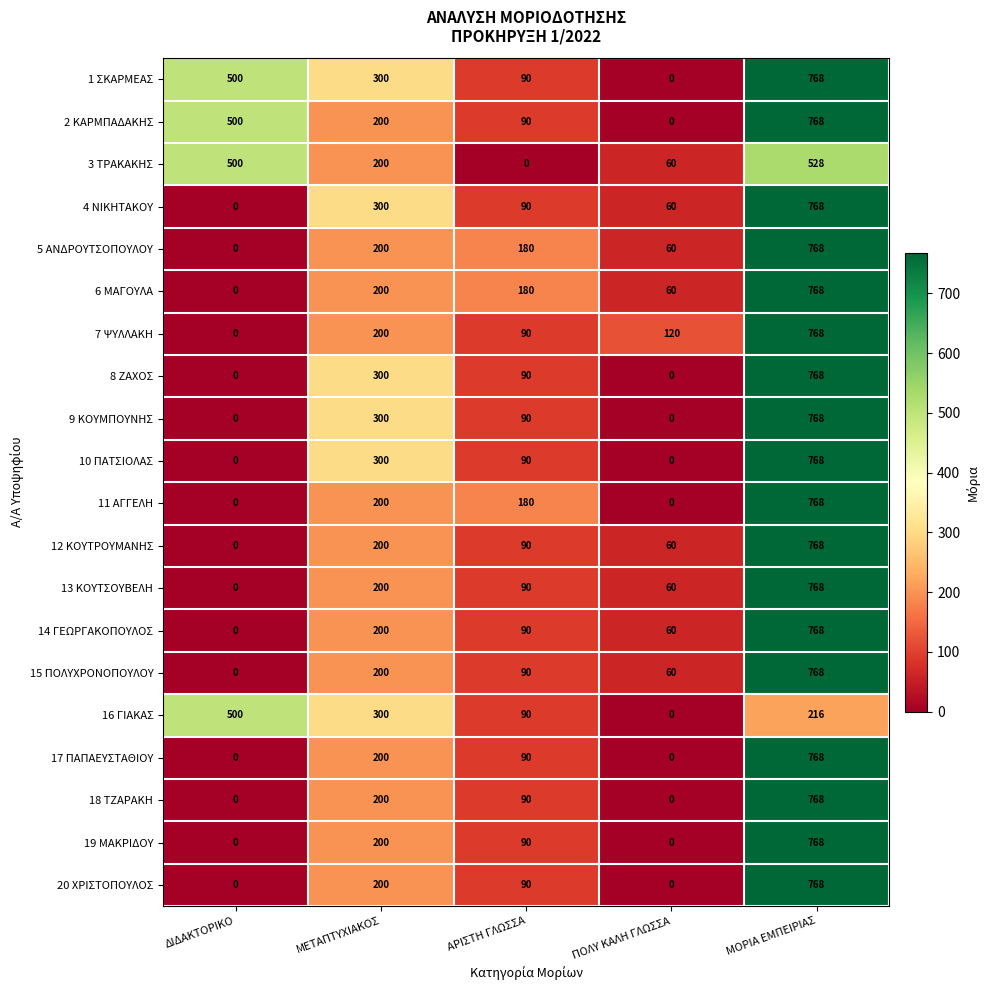

What is the average value of the 18 ΤΖΑΡΑΚΗ series?

212